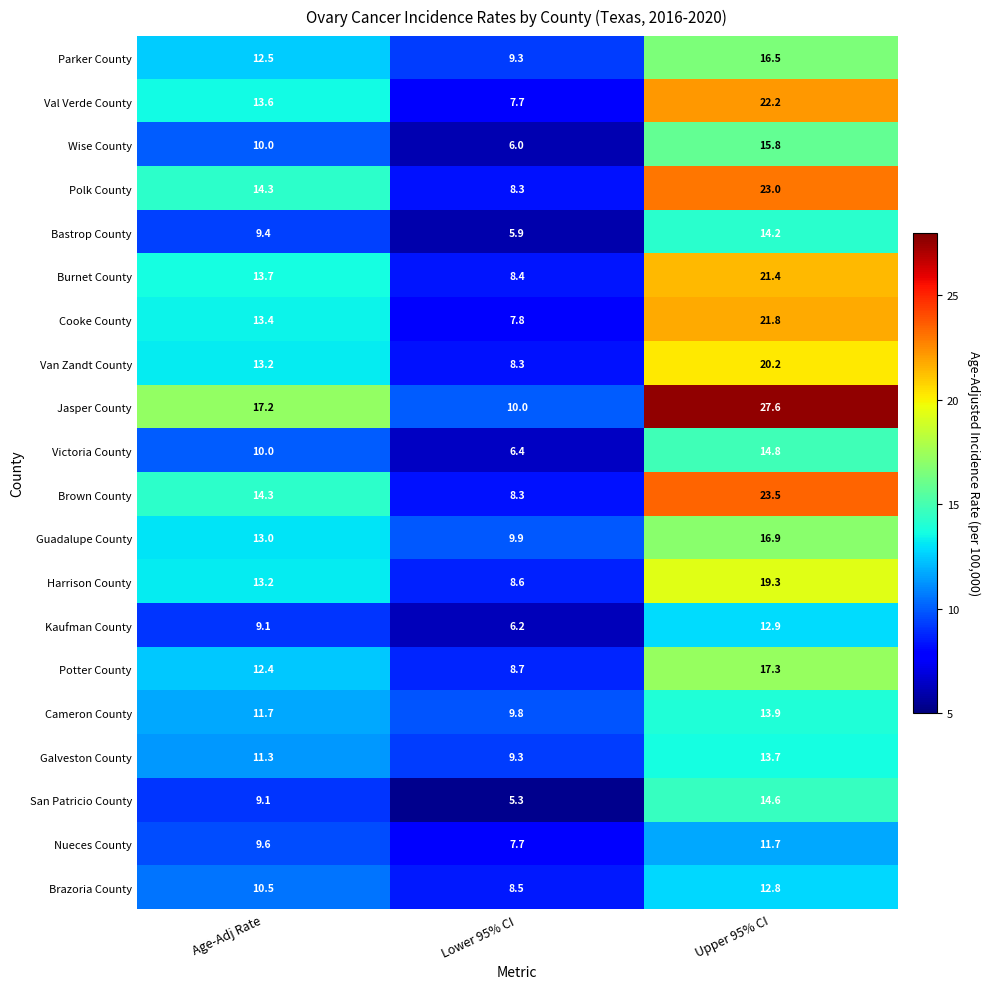

Which series changed the most between Age-Adj Rate and Lower 95% CI?

Jasper County